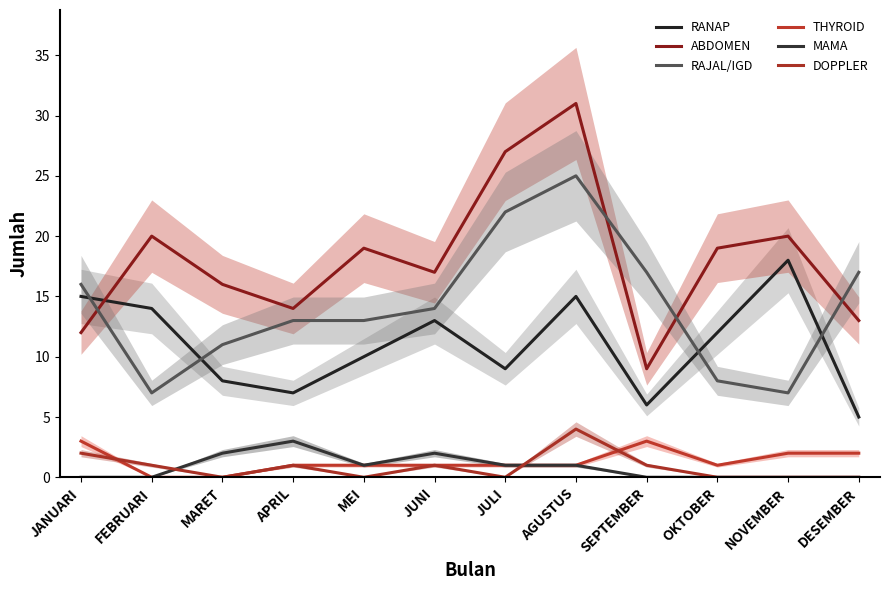

What is the difference between the highest and lowest values at DESEMBER?

17